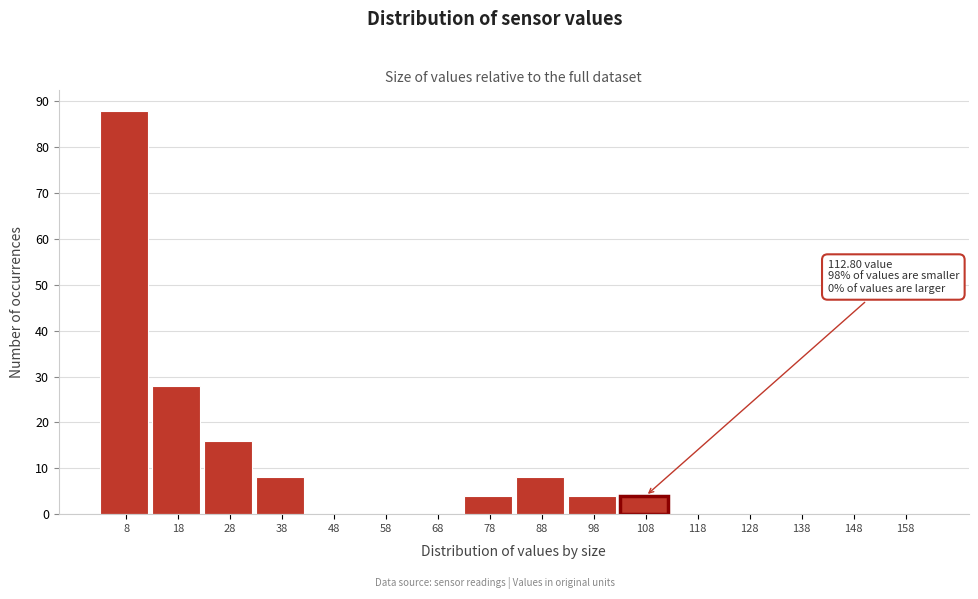

Reading left to right, list all the values displayed in this chart.

8=88	18=28	28=16	38=8	48=0	58=0	68=0	78=4	88=8	98=4	108=4	118=0	128=0	138=0	148=0	158=0